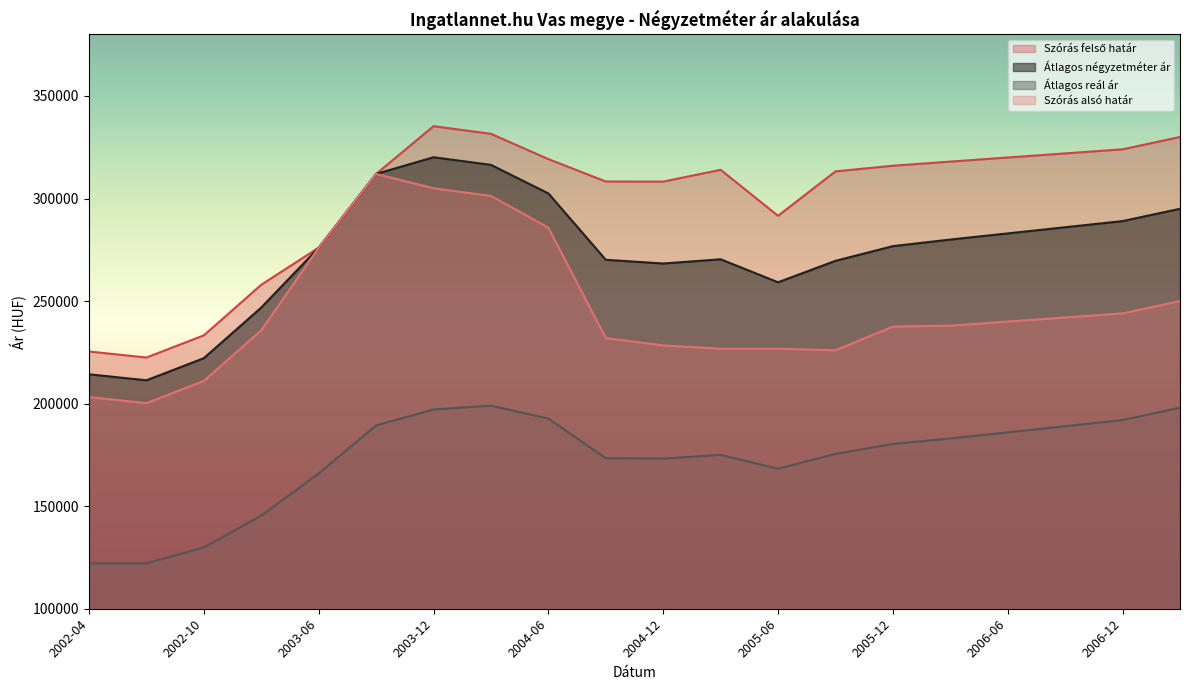

List the labels in order of Szórás felső határ value, largest first.

2003-12, 2004-03, 2007-06, 2006-12, 2006-09, 2006-06, 2004-06, 2006-03, 2005-12, 2005-03, 2005-09, 2003-09, 2004-09, 2004-12, 2005-06, 2003-06, 2002-12, 2002-10, 2002-04, 2002-07